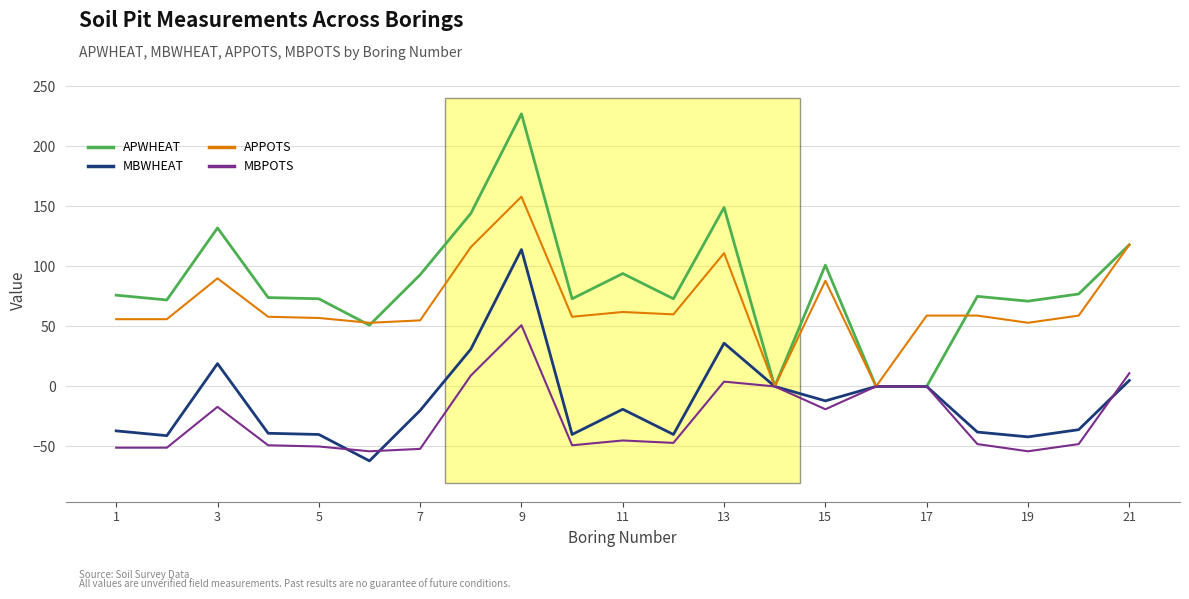

What is the maximum value shown in the chart?

227